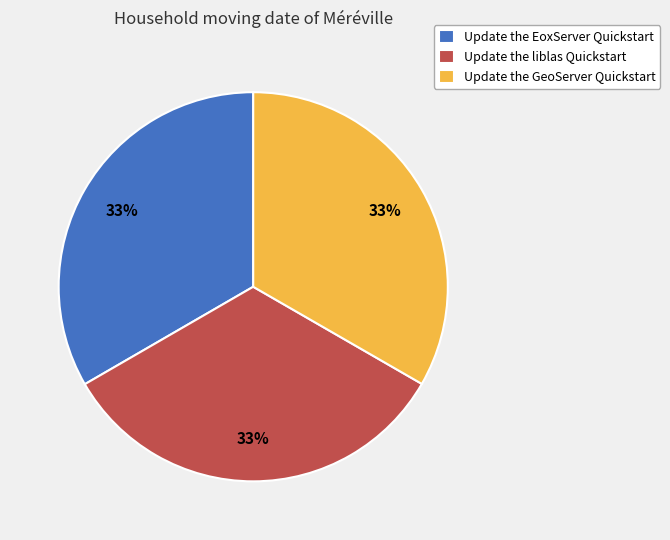

How many slices are in this pie chart?

3